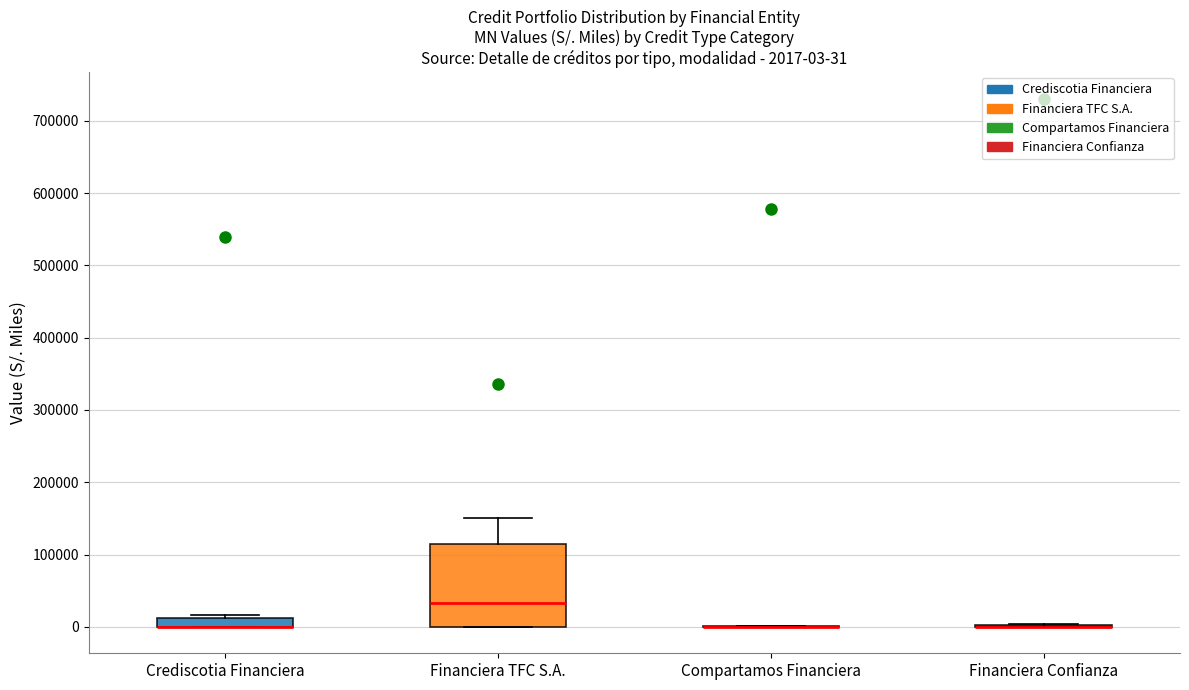

Comparing the boxes themselves (not the whiskers), which one is the tallest?

Financiera TFC S.A.